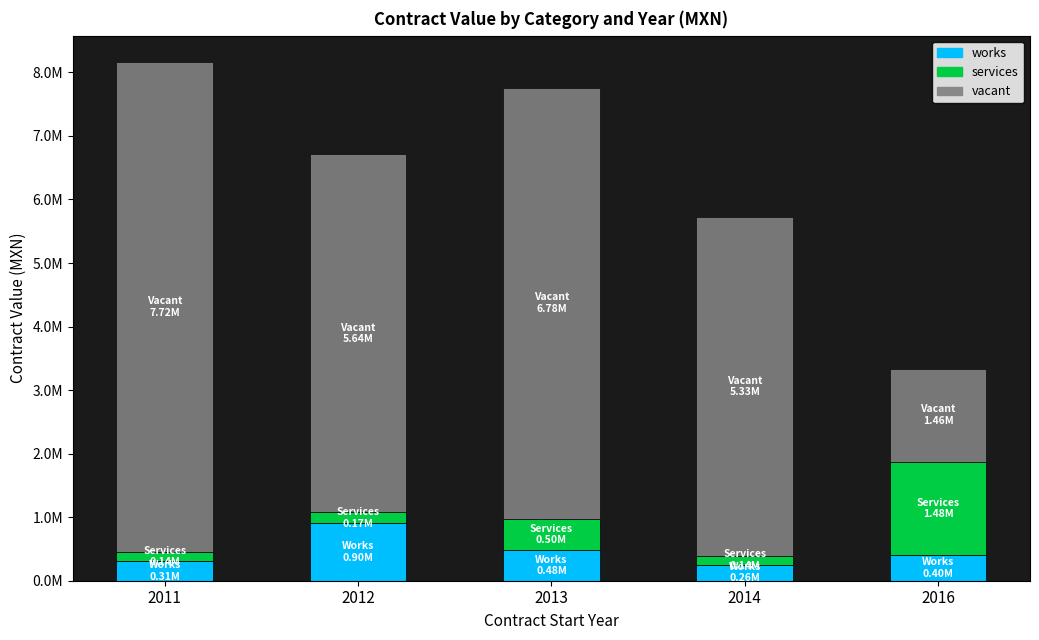

Which series has the largest range (max minus min)?

vacant